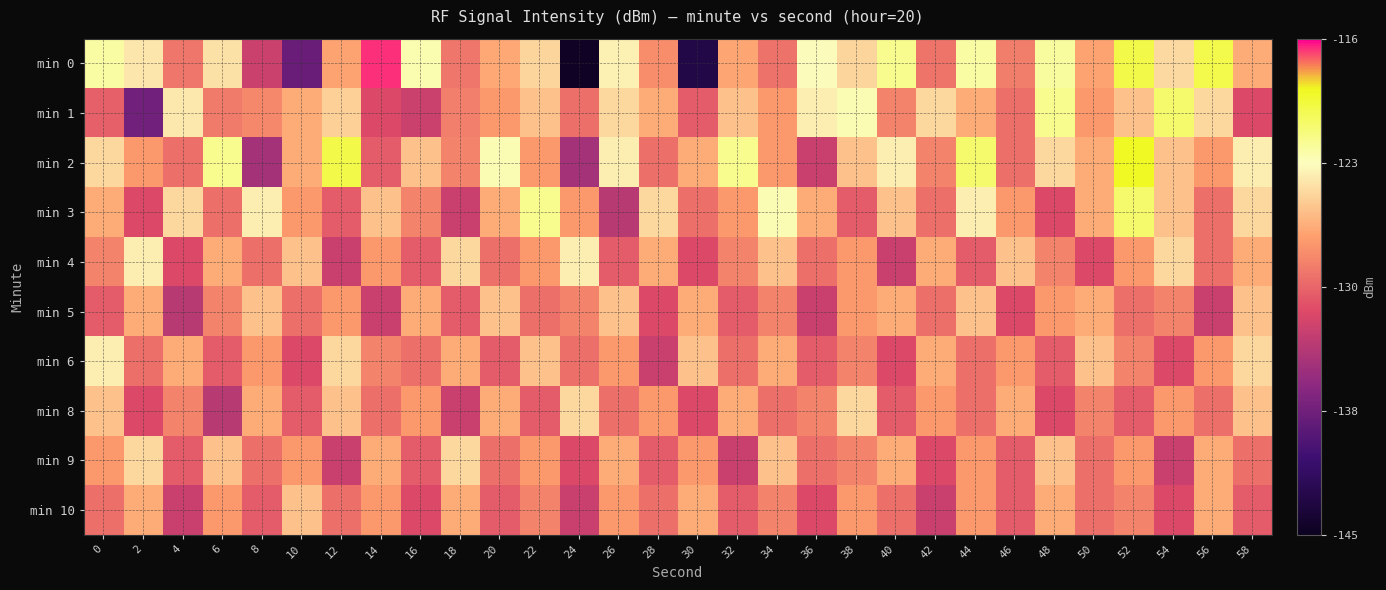

How many distinct data groups are displayed?

10